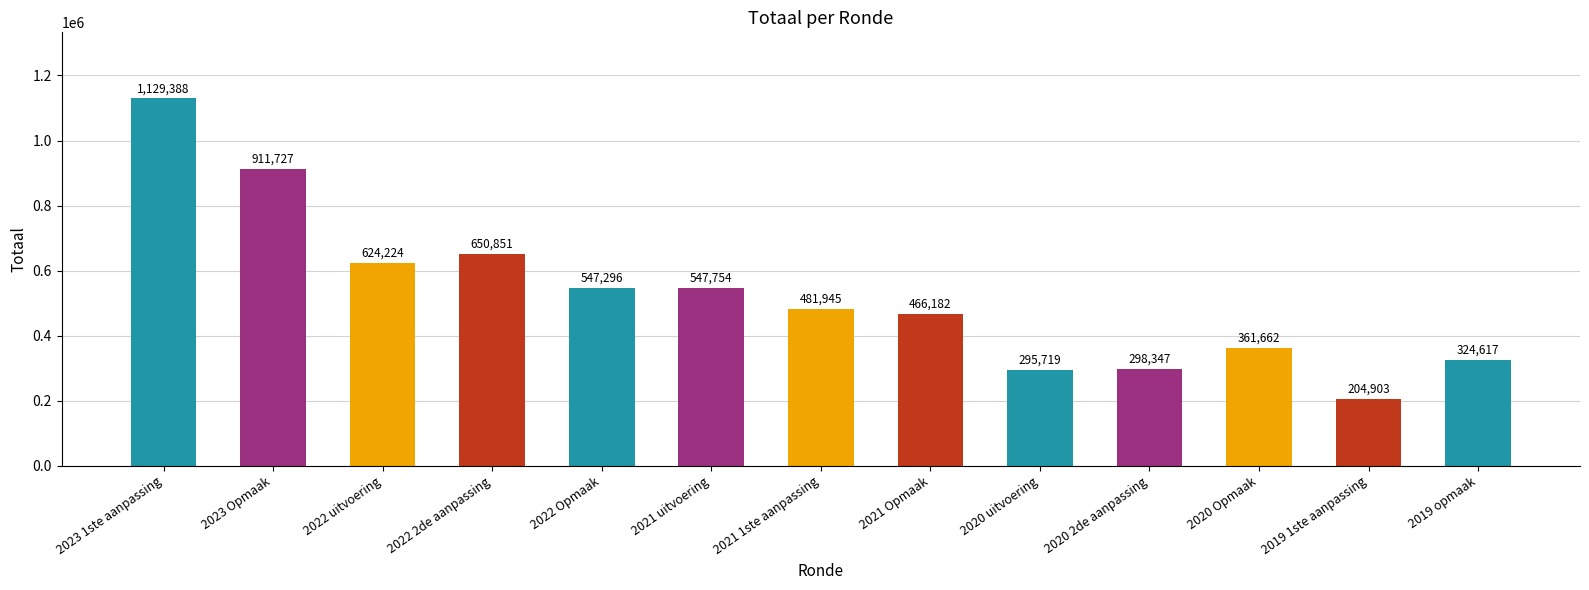

At which label does the data first exceed 481945?

2023 1ste aanpassing